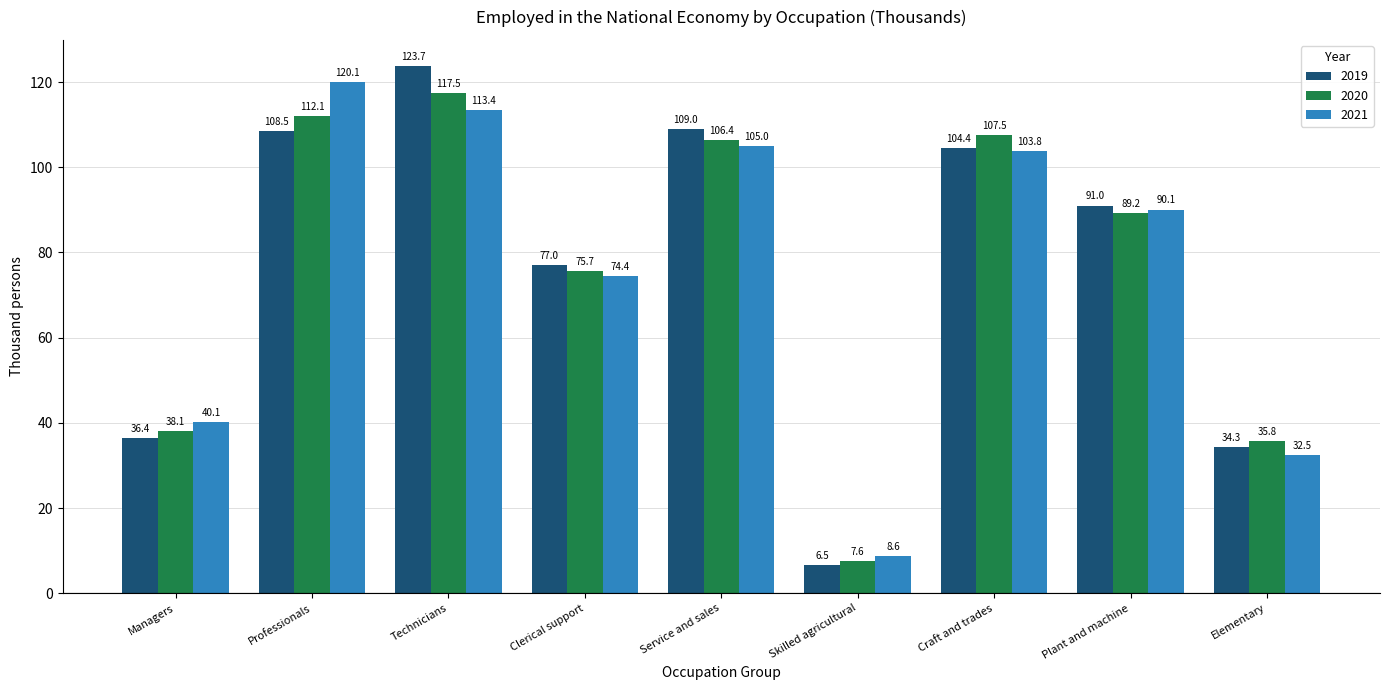

At how many categories does at least one series exceed 12?

8